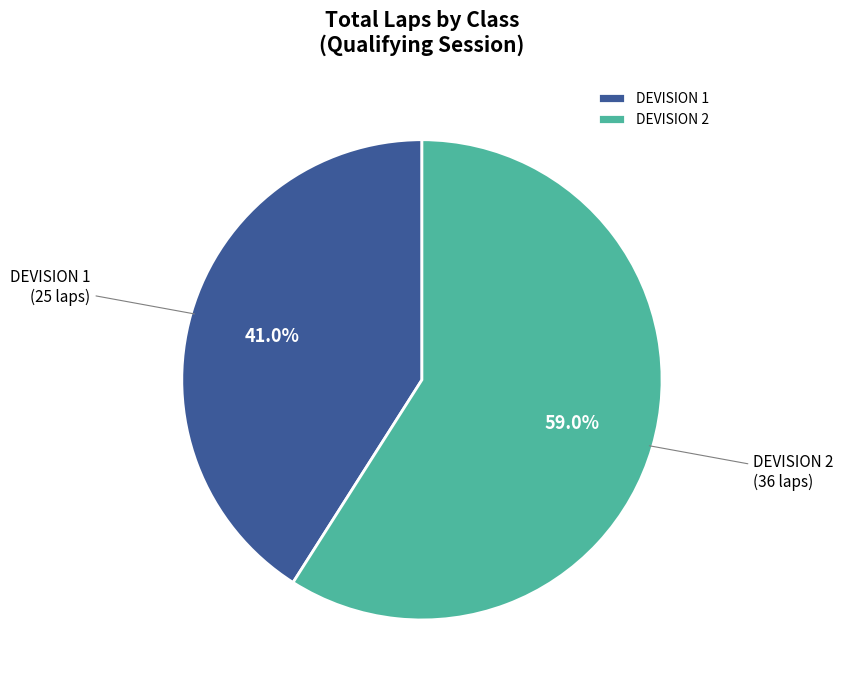

How much of the chart is everything except DEVISION 2?

41.0%